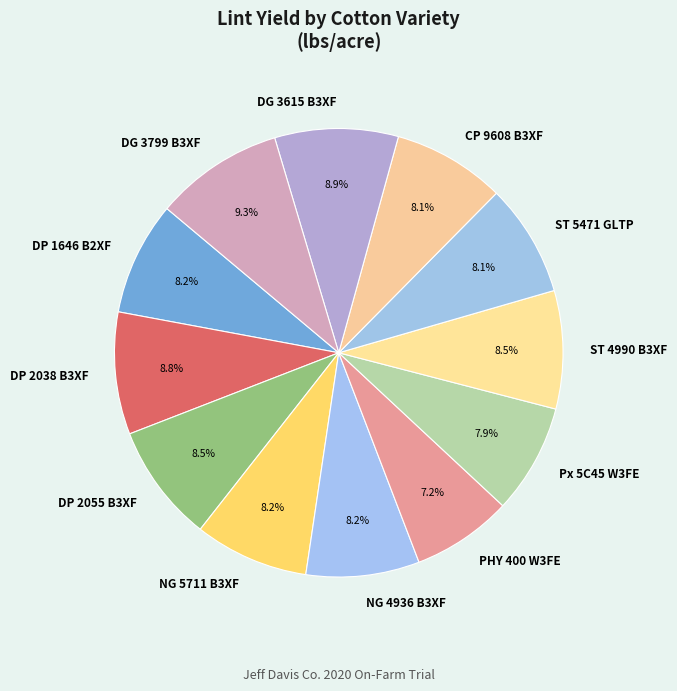

To the nearest percent, what percentage of the pie is DG 3615 B3XF?

9%